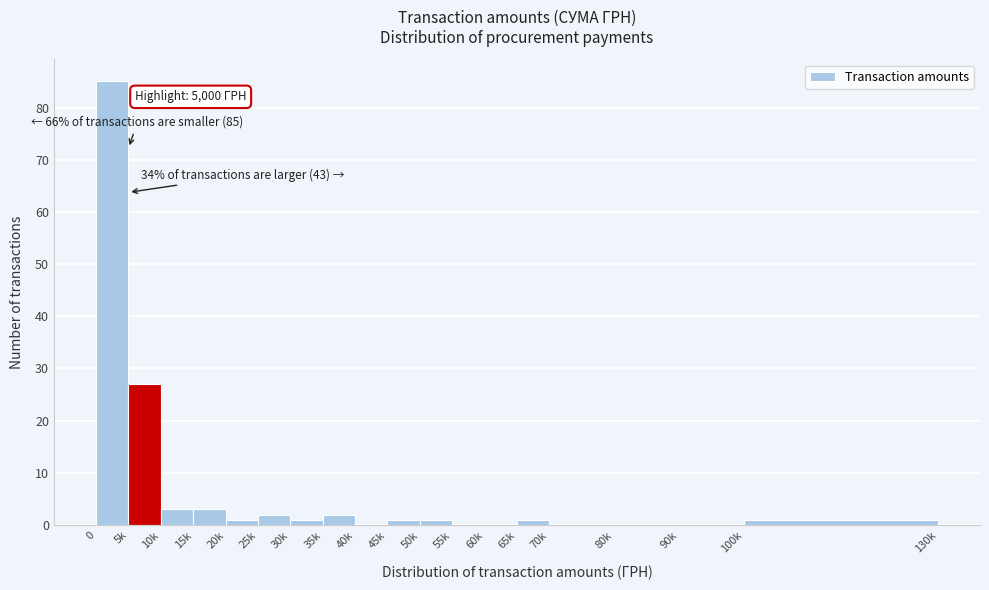

Reading left to right, what are all the values shown in this chart?

0=85	5k=27	10k=3	15k=3	20k=1	25k=2	30k=1	35k=2	40k=0	45k=1	50k=1	55k=0	60k=0	65k=1	70k=0	80k=0	90k=0	100k=1